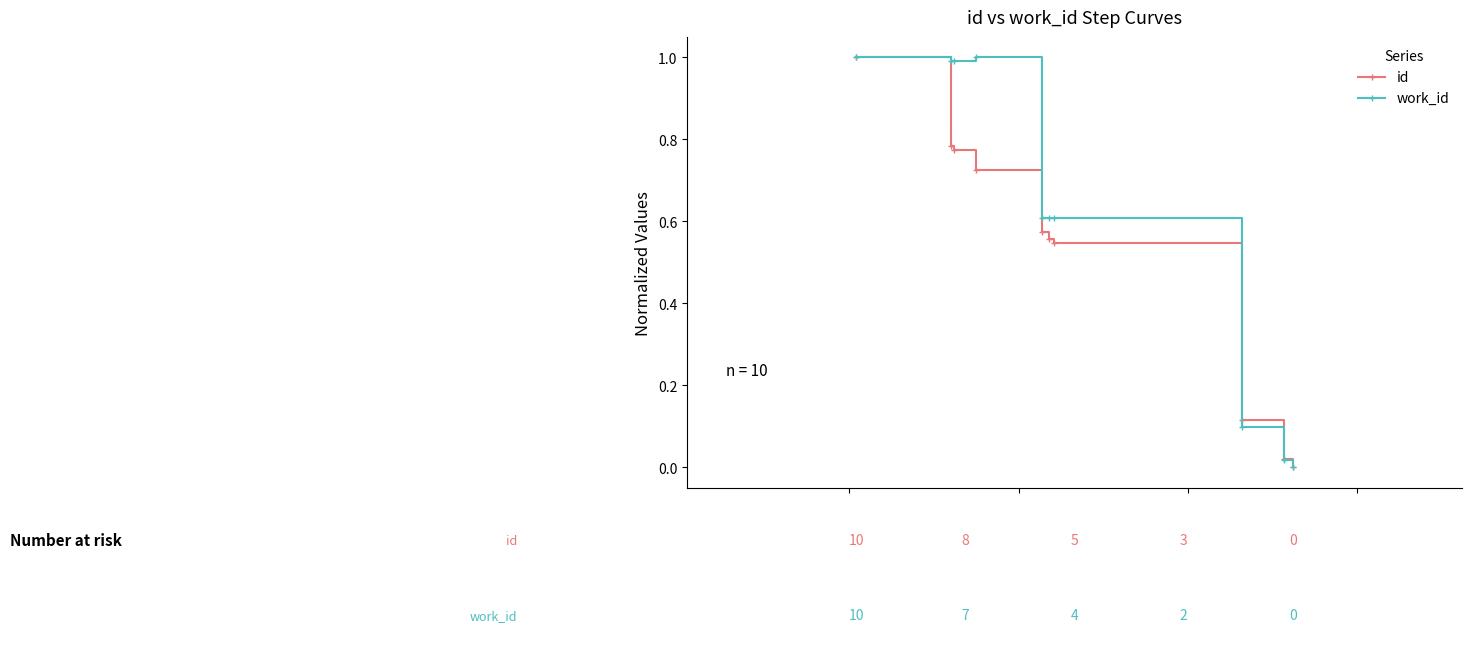

Which series has the largest total across all categories?

work_id